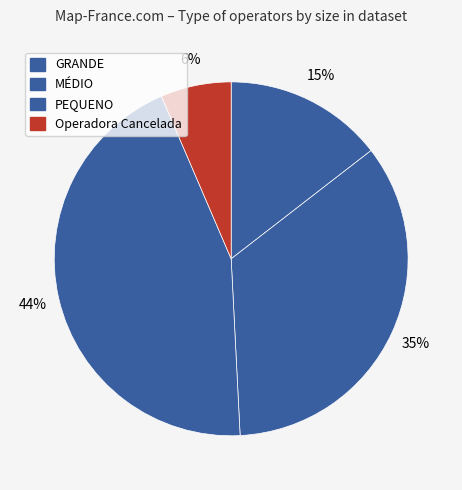

Rank the categories by value from lowest to highest.

Operadora Cancelada, GRANDE, MÉDIO, PEQUENO